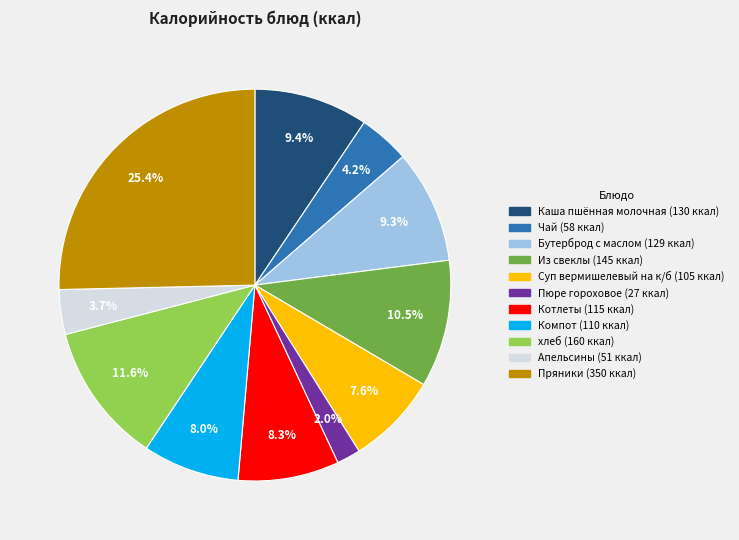

Is Чай the majority of the pie?

No